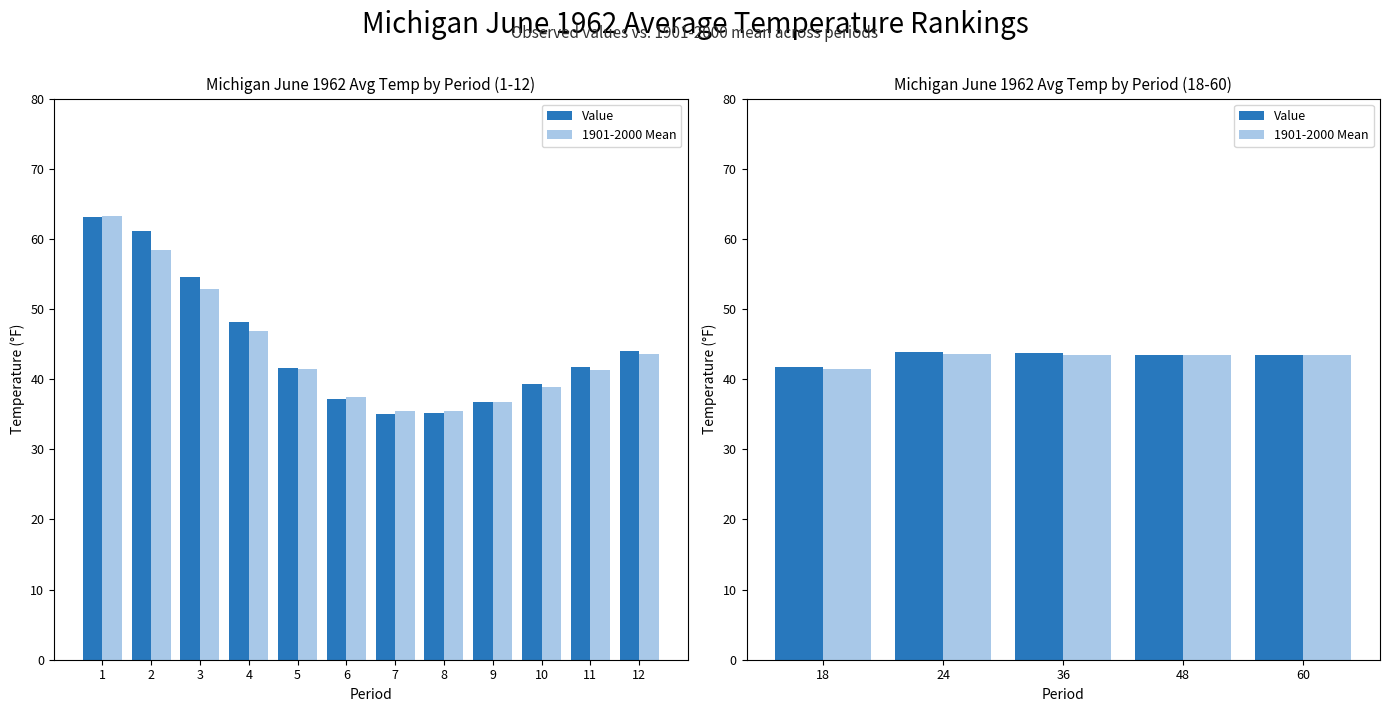

At 24, list the series in order from largest to smallest.

Value, 1901-2000 Mean